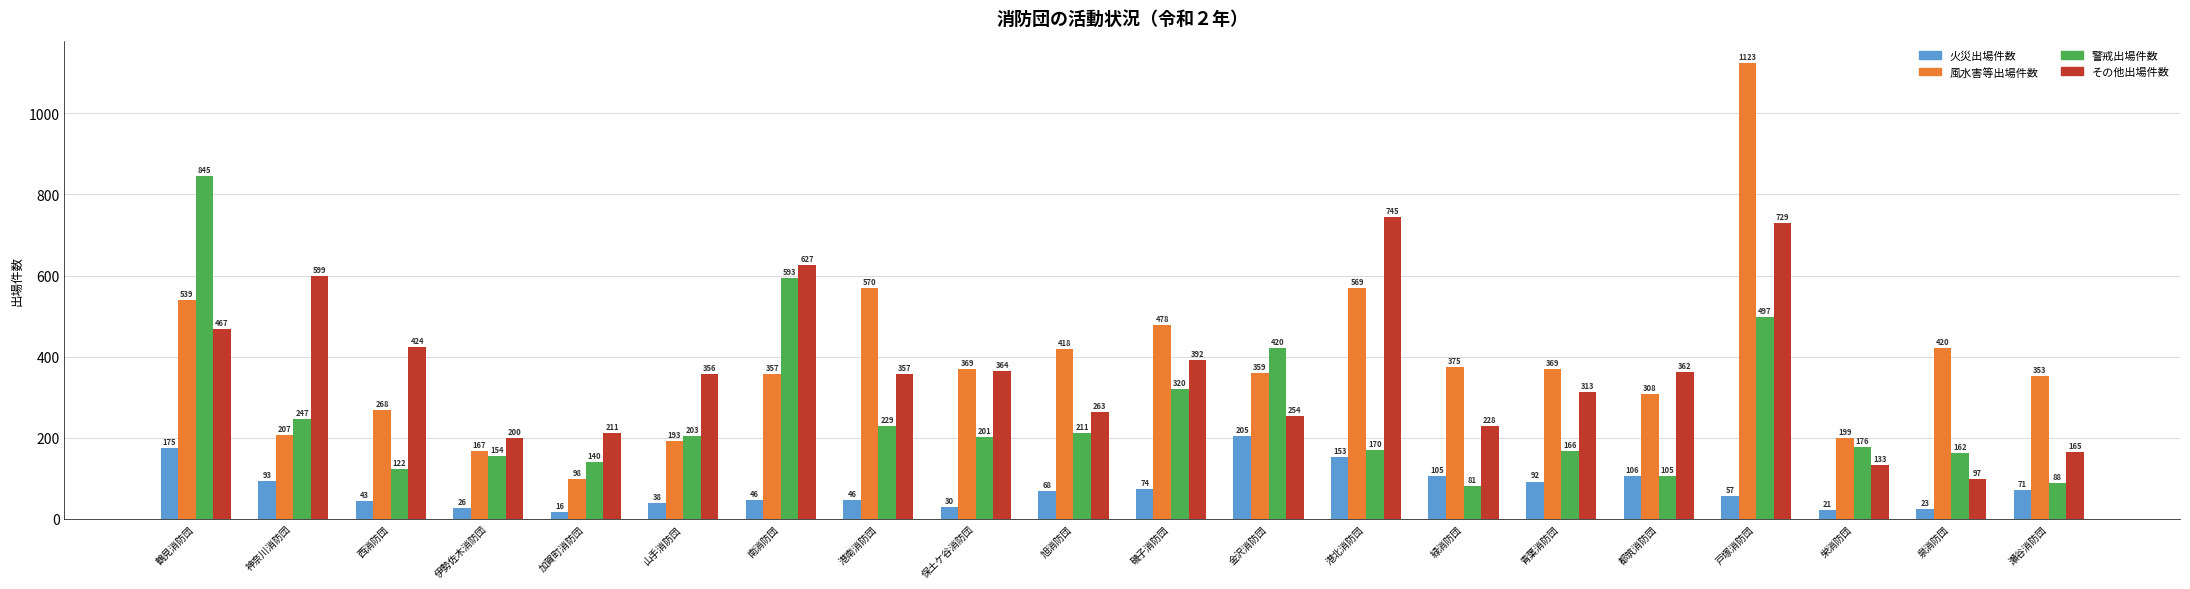

Where does the 風水害等出場件数 series first go above 369?

鶴見消防団